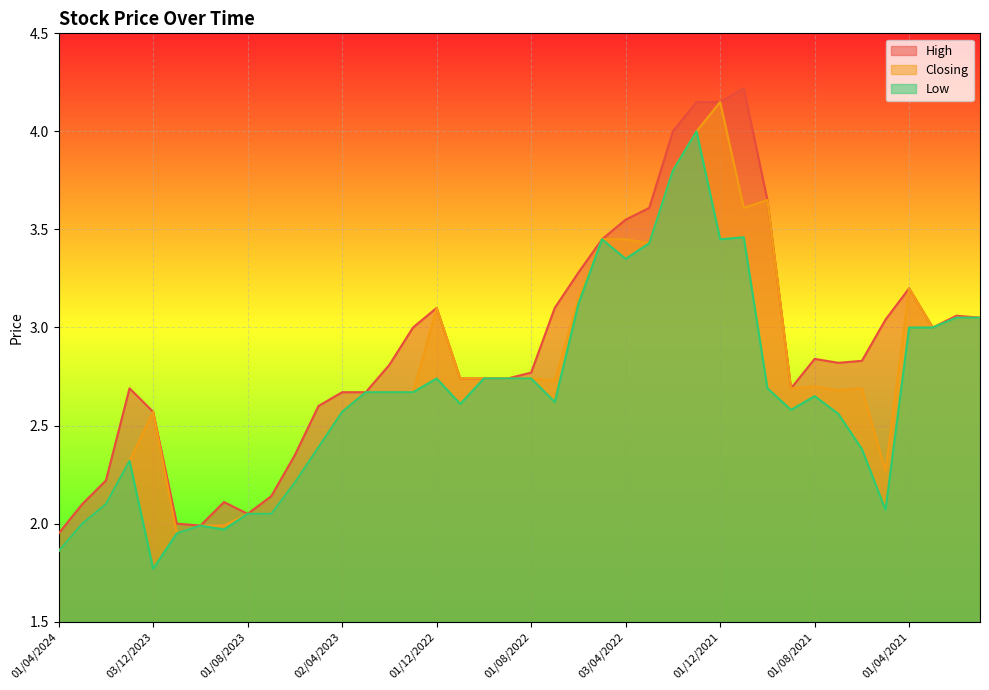

Between 01/02/2024 and 01/12/2021, which series saw the biggest shift?

Closing